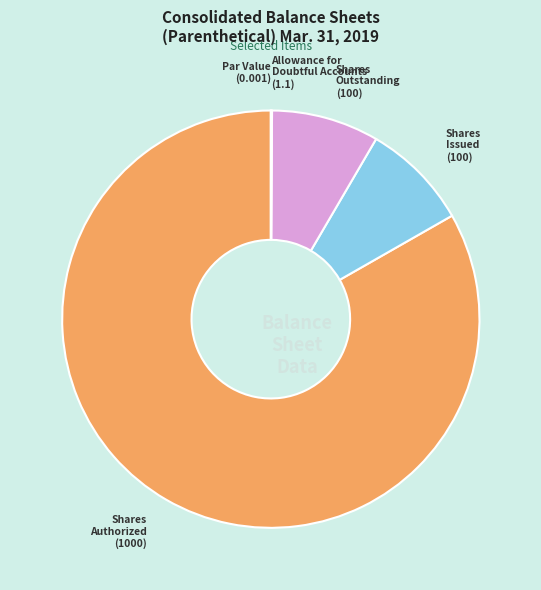

Does any single category account for the majority?

Yes